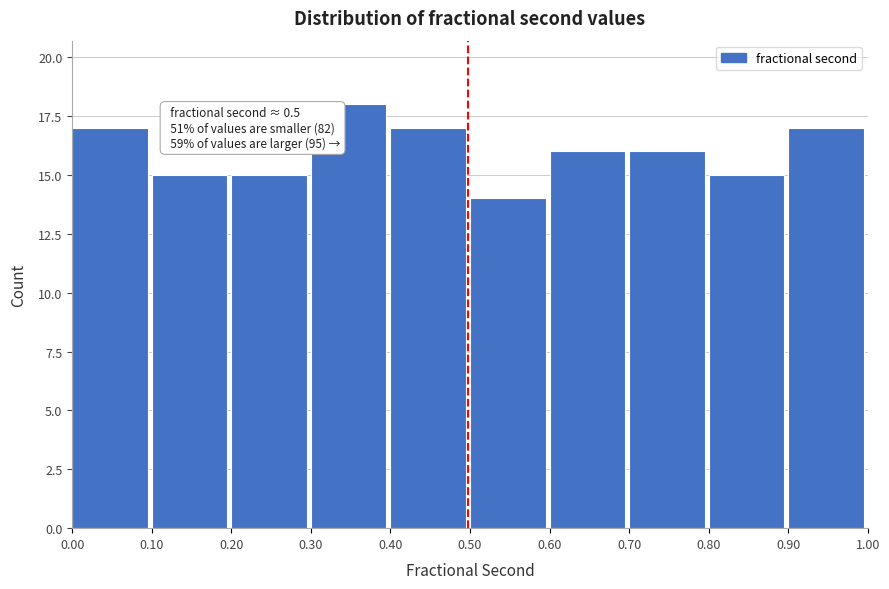

Which range on the x-axis has the tallest bar?

0.30 to 0.40